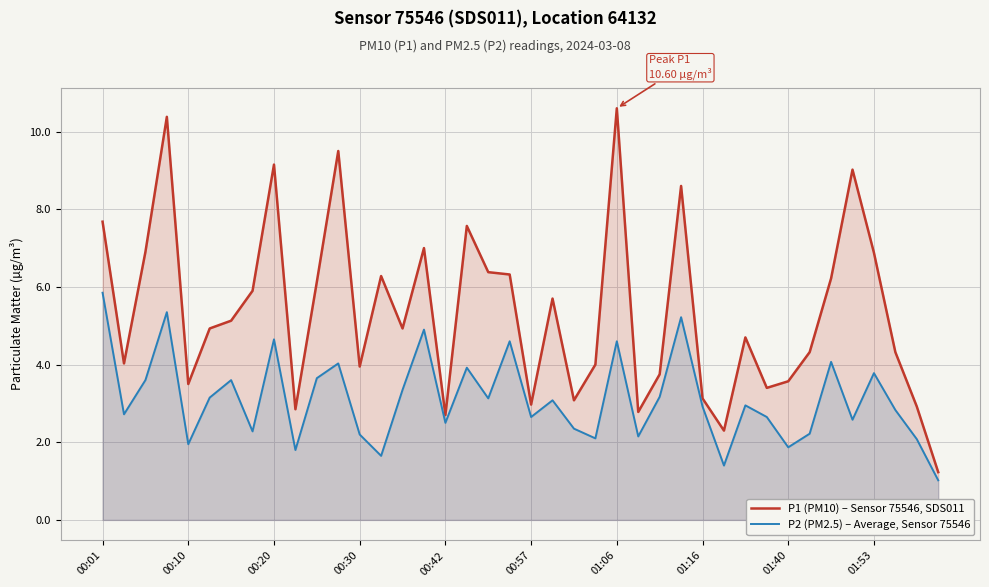

What is the difference between the maximum and second lowest values in the P1 (PM10) – Sensor 75546, SDS011 series?

8.3